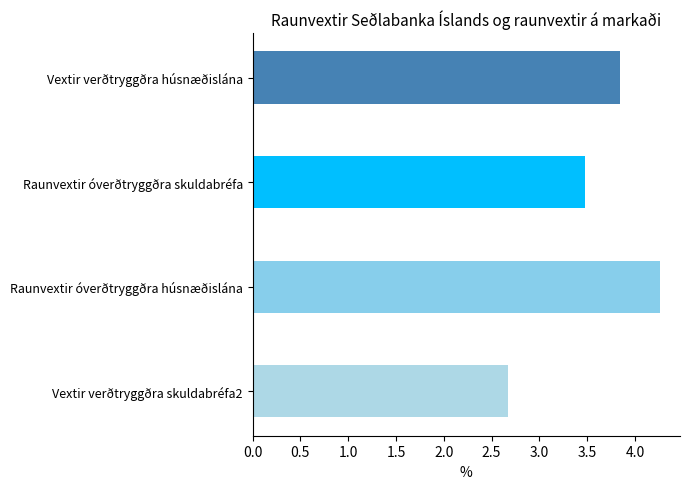

True or false: Raunvextir óverðtryggðra skuldabréfa has a value of 3.3 at 2013Q3.

False